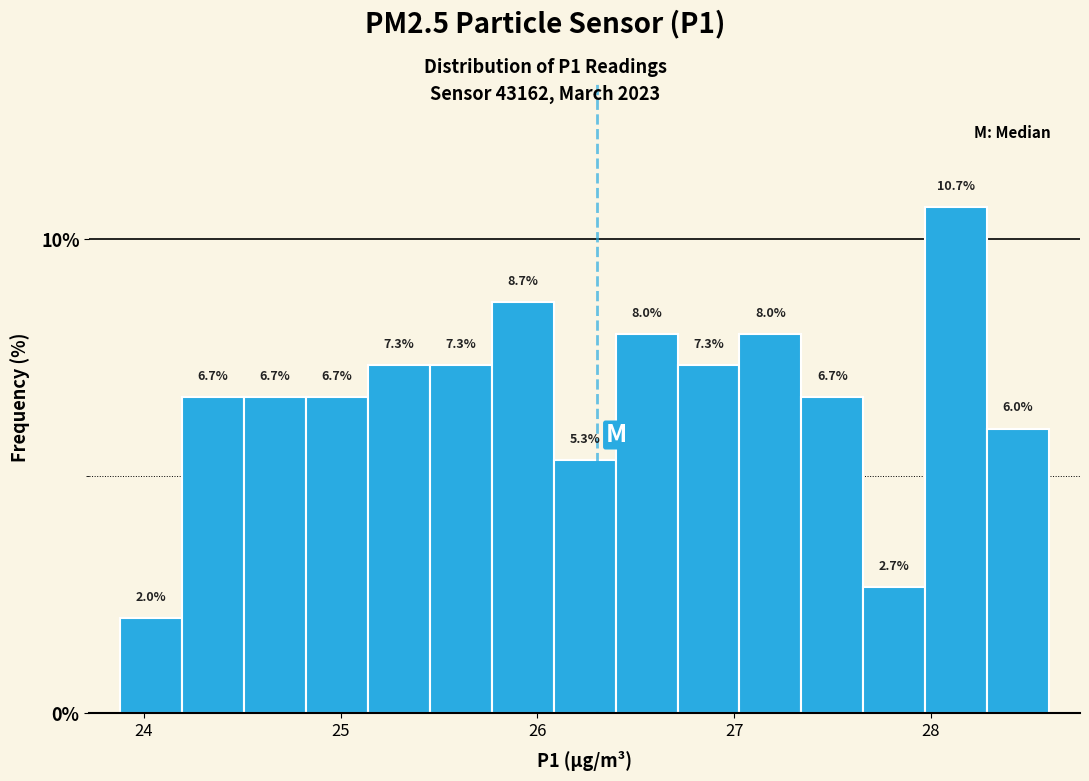

Around what value on the x-axis is the tallest bar? Give the approximate position of its centre, as read against the axis.

28.1